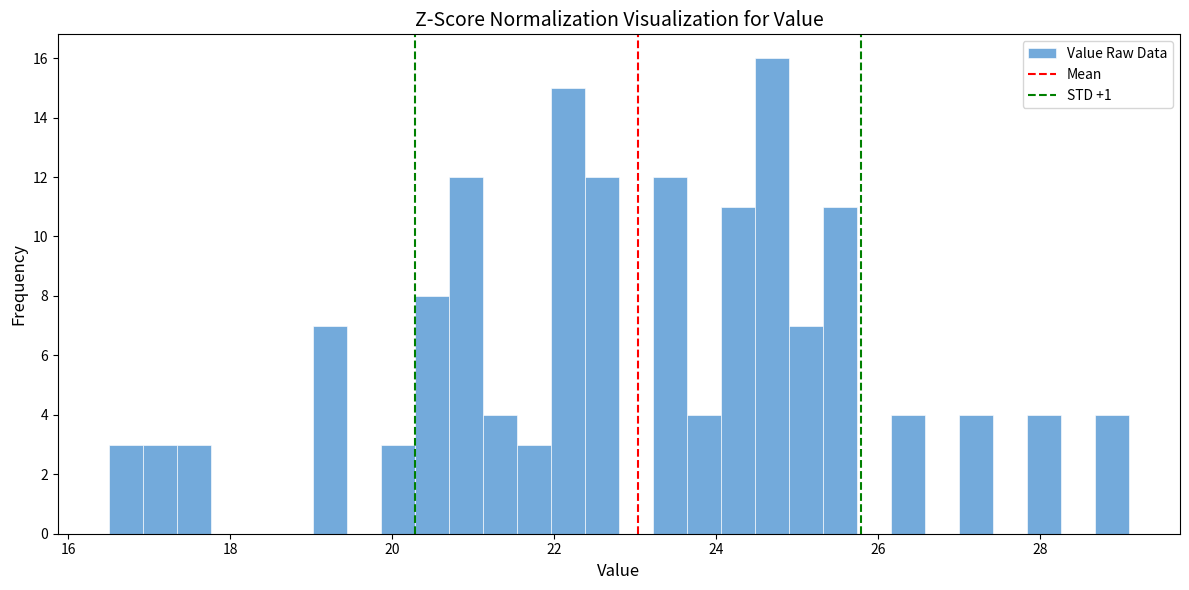

Around what value on the x-axis is the tallest bar? Give the approximate position of its centre, as read against the axis.

24.6